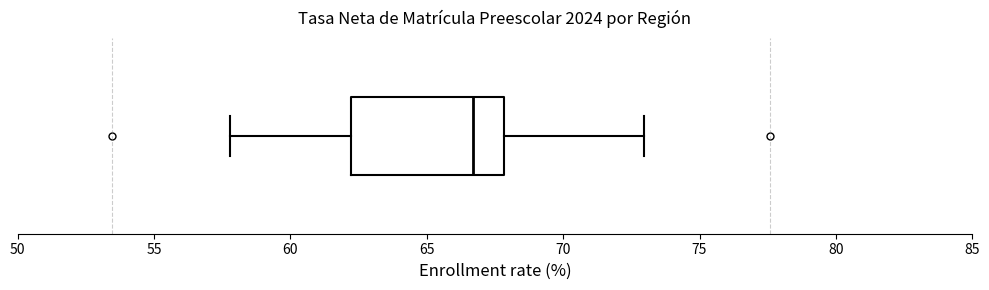

Transcribe this box plot: give where the median line is, the range the box spans, and where the two whiskers end, as read against the x-axis. The values are not printed on the chart, so give them approximately, as read against the axis.

median 66.5, box 62.0 to 68.0, whiskers 58.0 to 73.0